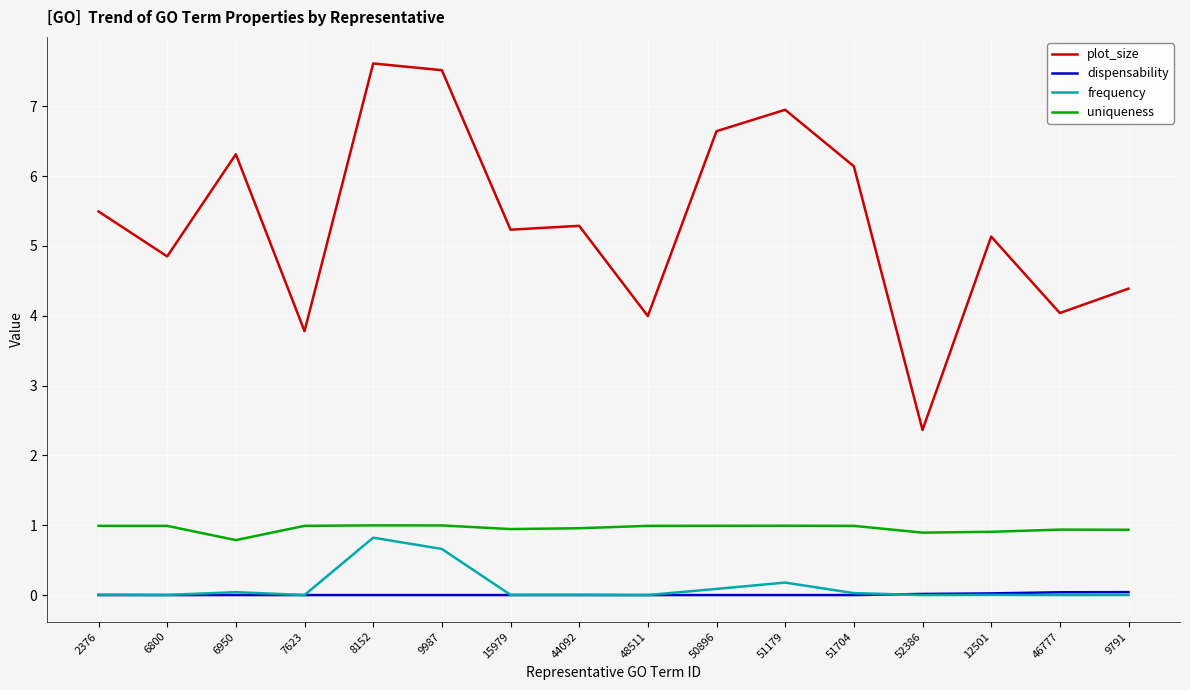

True or false: plot_size and uniqueness intersect in this chart.

False